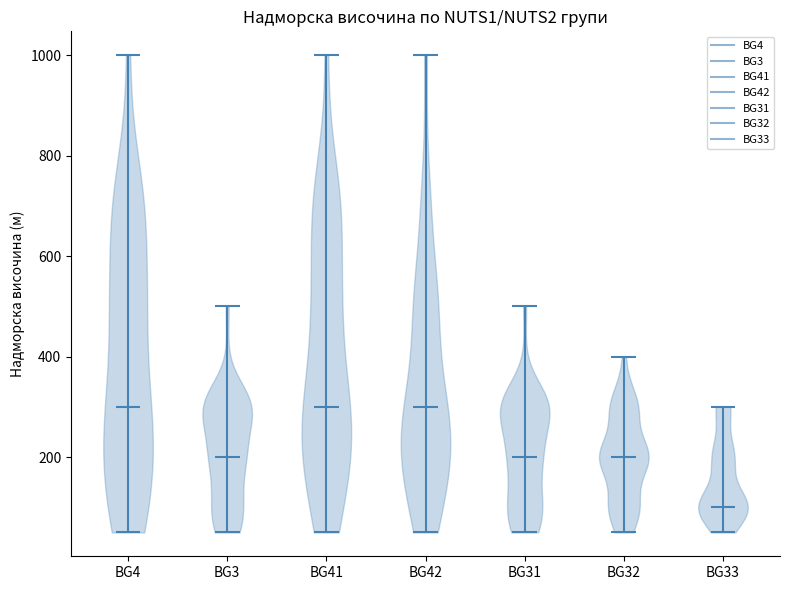

Reading left to right, read every violin against the y-axis: where its median line is, and the lowest and highest points it reaches. The values are not printed on the chart, so give them approximately, as read against the axis.

BG4: median line 300, lowest point 60, highest point 1000
BG3: median line 200, lowest point 60, highest point 500
BG41: median line 300, lowest point 60, highest point 1000
BG42: median line 300, lowest point 60, highest point 1000
BG31: median line 200, lowest point 60, highest point 500
BG32: median line 200, lowest point 60, highest point 400
BG33: median line 100, lowest point 60, highest point 300